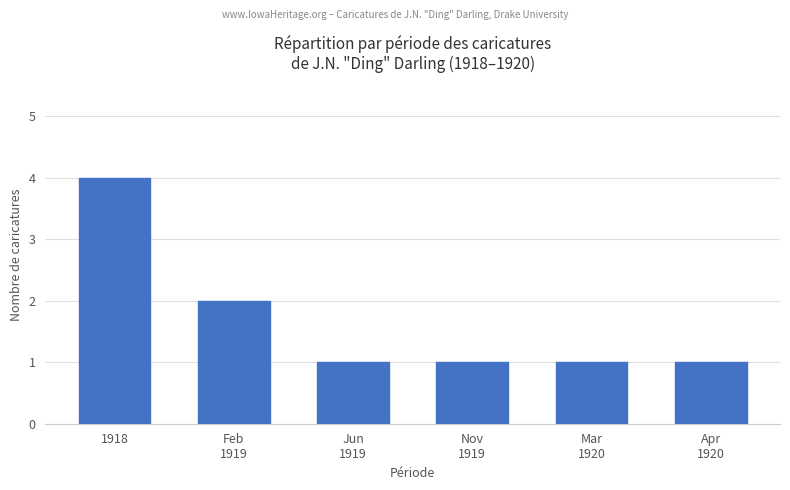

What is the greatest value displayed?

4